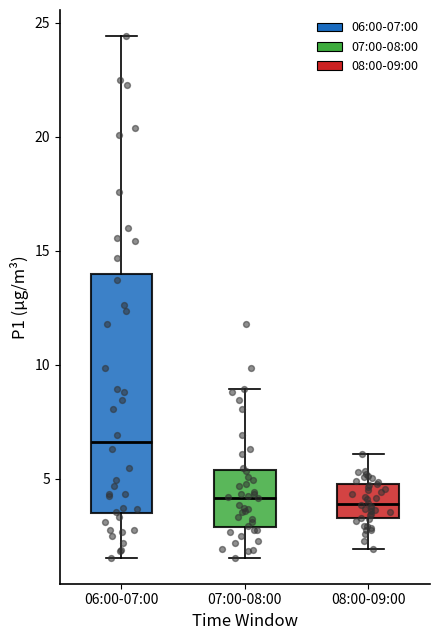

Comparing the boxes themselves (not the whiskers), which one is the tallest?

06:00-07:00